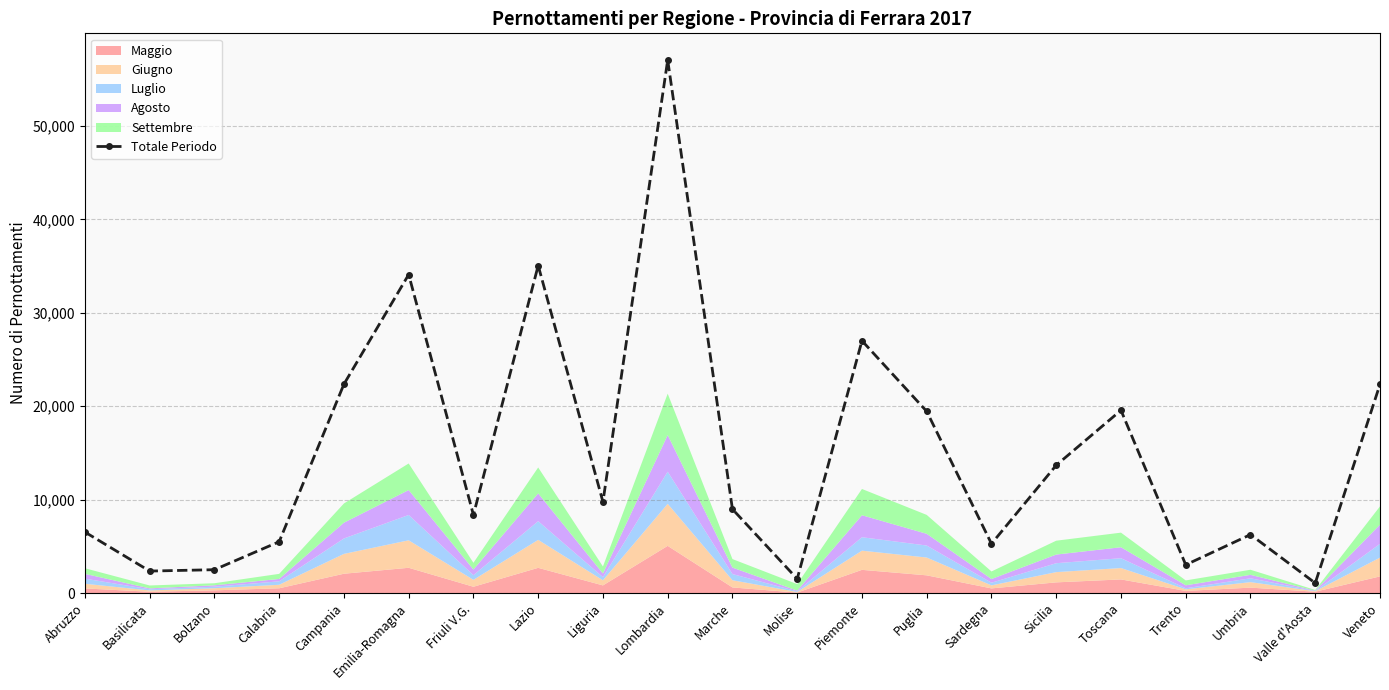

List the labels in order of value, largest first.

Lombardia, Lazio, Emilia-Romagna, Piemonte, Campania, Veneto, Toscana, Puglia, Sicilia, Liguria, Marche, Friuli V.G., Abruzzo, Umbria, Calabria, Sardegna, Trento, Bolzano, Basilicata, Molise, Valle d'Aosta